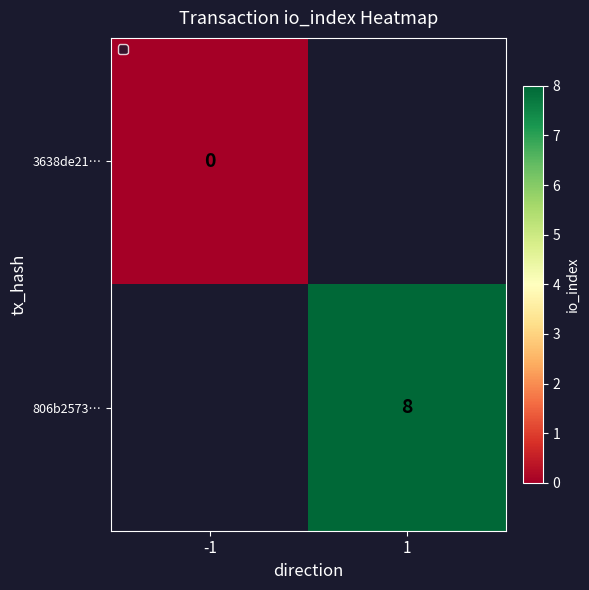

Rank the series by their average value, from lowest to highest.

3638de21…, 806b2573…